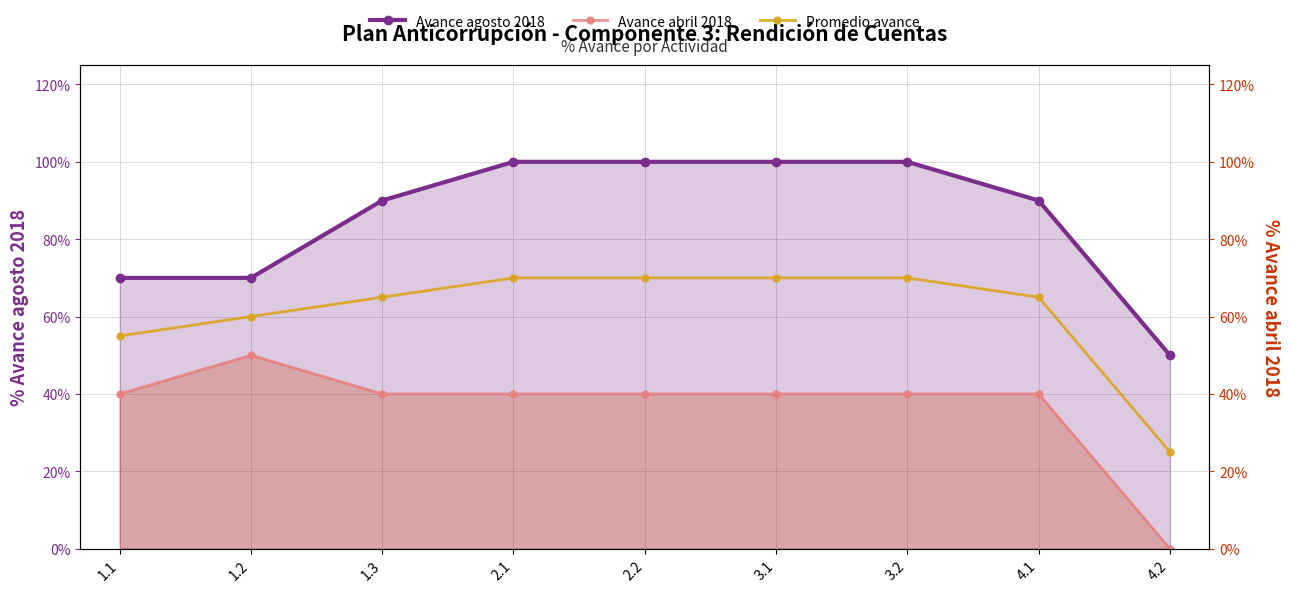

What is the total value across all series at 3.2?

2.1